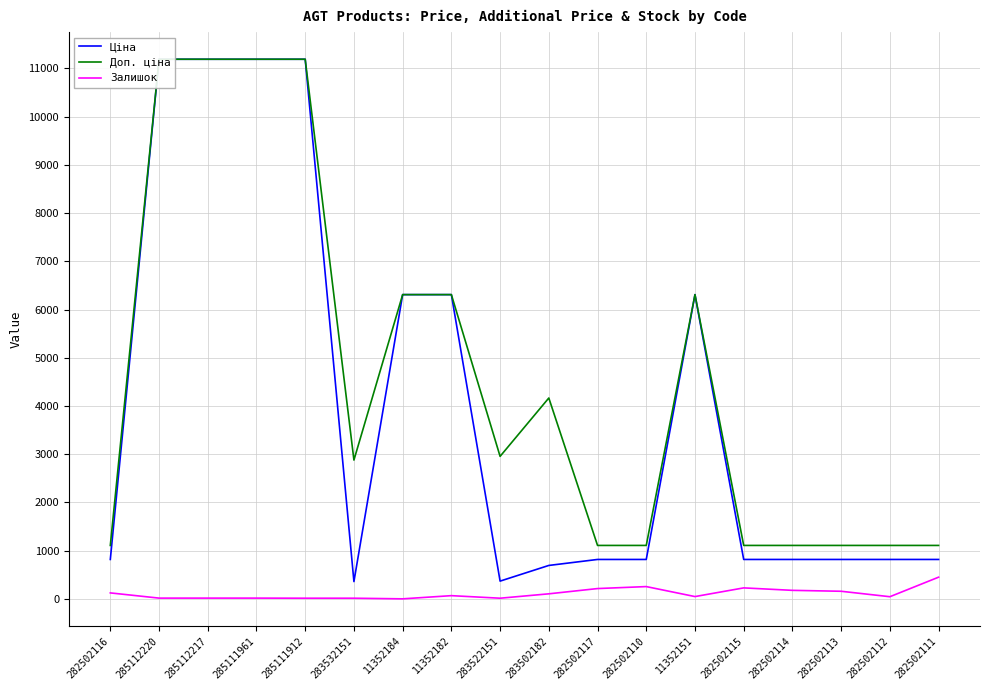

Reading right to left, extract all data points from this chart.

Ціна: 282502111=818.5	282502112=818.5	282502113=818.5	282502114=818.5	282502115=818.5	11352151=6308.8	282502110=818.5	282502117=818.5	283502182=694.3	283522151=369.5	11352182=6308.8	11352184=6308.8	283532151=359.9	285111912=11188.2	285111961=11188.2	285112217=11188.2	285112220=11188.2	282502116=818.5
Доп. ціна: 282502111=1109.2	282502112=1109.2	282502113=1109.2	282502114=1109.2	282502115=1109.2	11352151=6308.8	282502110=1109.2	282502117=1109.2	283502182=4165.6	283522151=2955.8	11352182=6308.8	11352184=6308.8	283532151=2878.8	285111912=11188.2	285111961=11188.2	285112217=11188.2	285112220=11188.2	282502116=1109.2
Залишок: 282502111=451.0	282502112=46.0	282502113=159.0	282502114=178.0	282502115=229.0	11352151=49.0	282502110=256.0	282502117=215.0	283502182=106.0	283522151=15.0	11352182=68.0	11352184=2.0	283532151=15.0	285111912=15.0	285111961=17.0	285112217=17.0	285112220=17.0	282502116=125.0